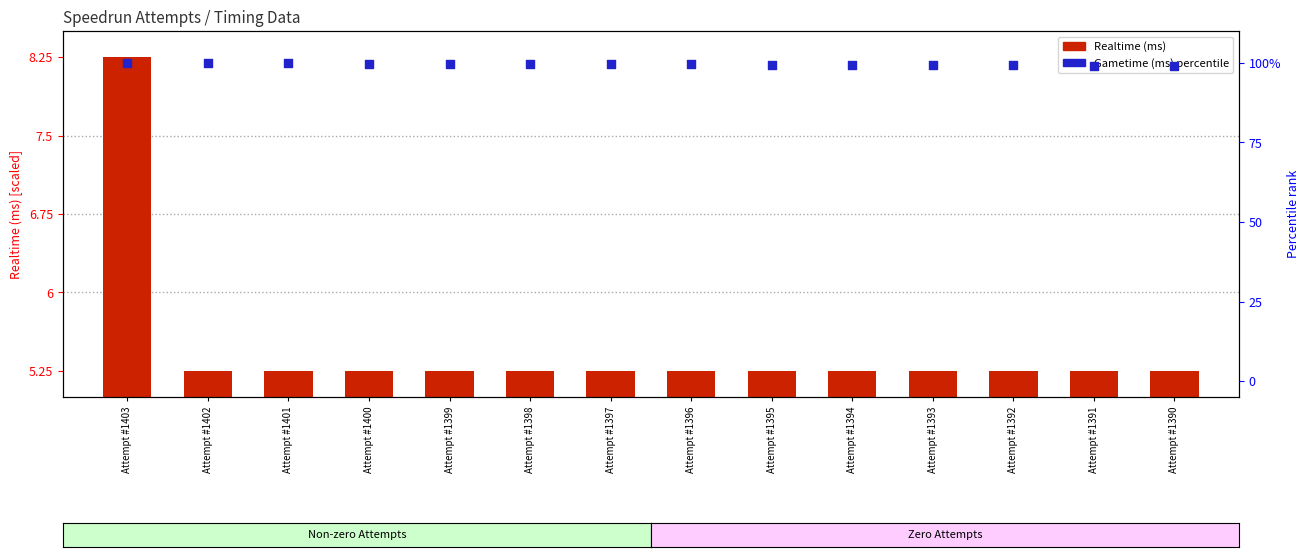

What are all the series names shown in the legend?

Realtime (ms), Gametime (ms) percentile